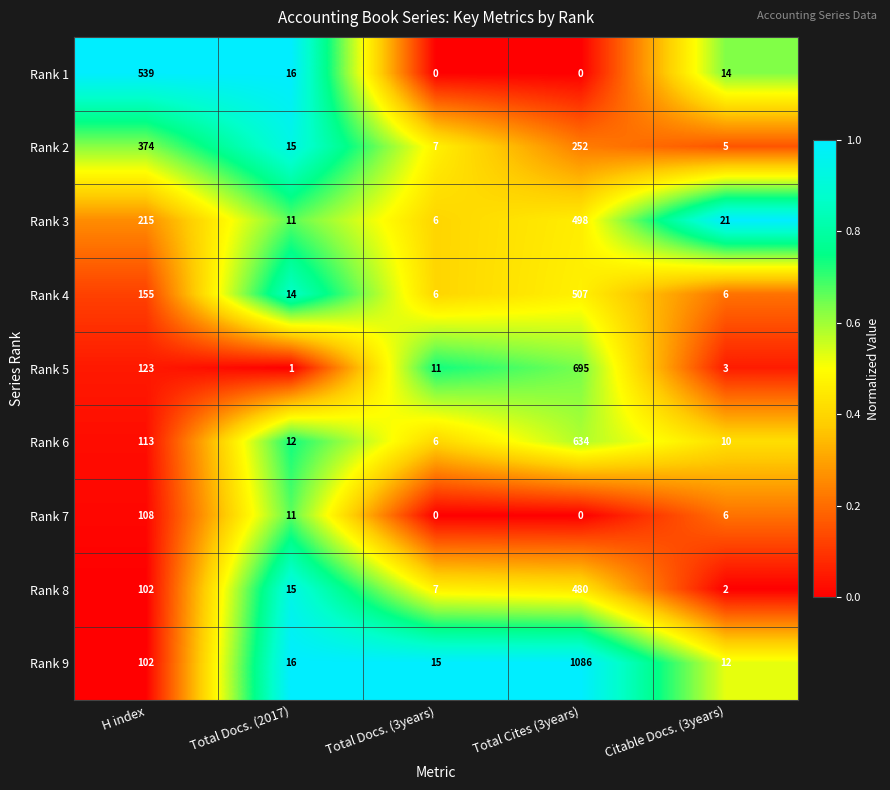

Which series changed the most between Total Cites (3years) and Citable Docs. (3years)?

Rank 9